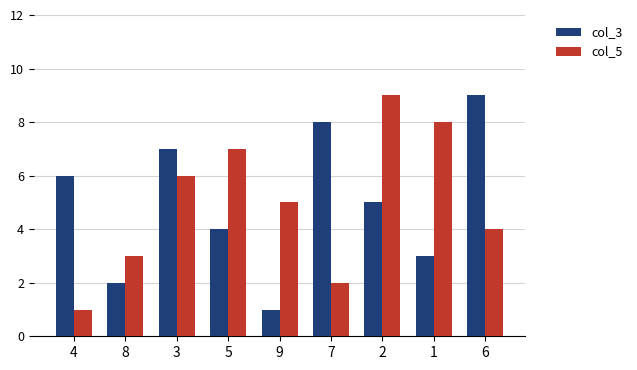

What is the smallest value displayed?

1